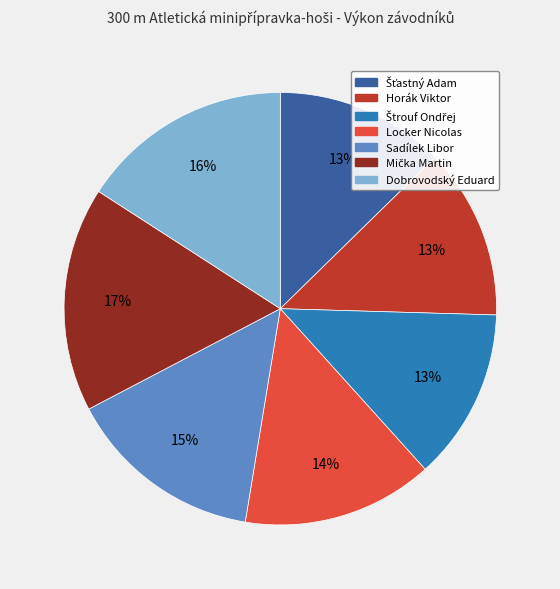

What percentage is the Dobrovodský Eduard slice, to the nearest percent?

16%